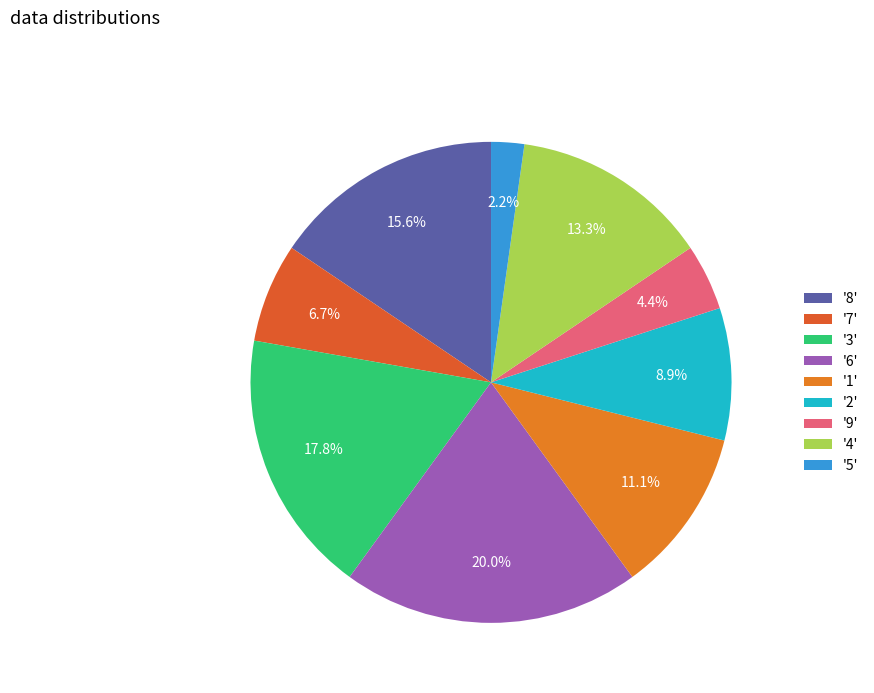

How many slices are in this pie chart?

9